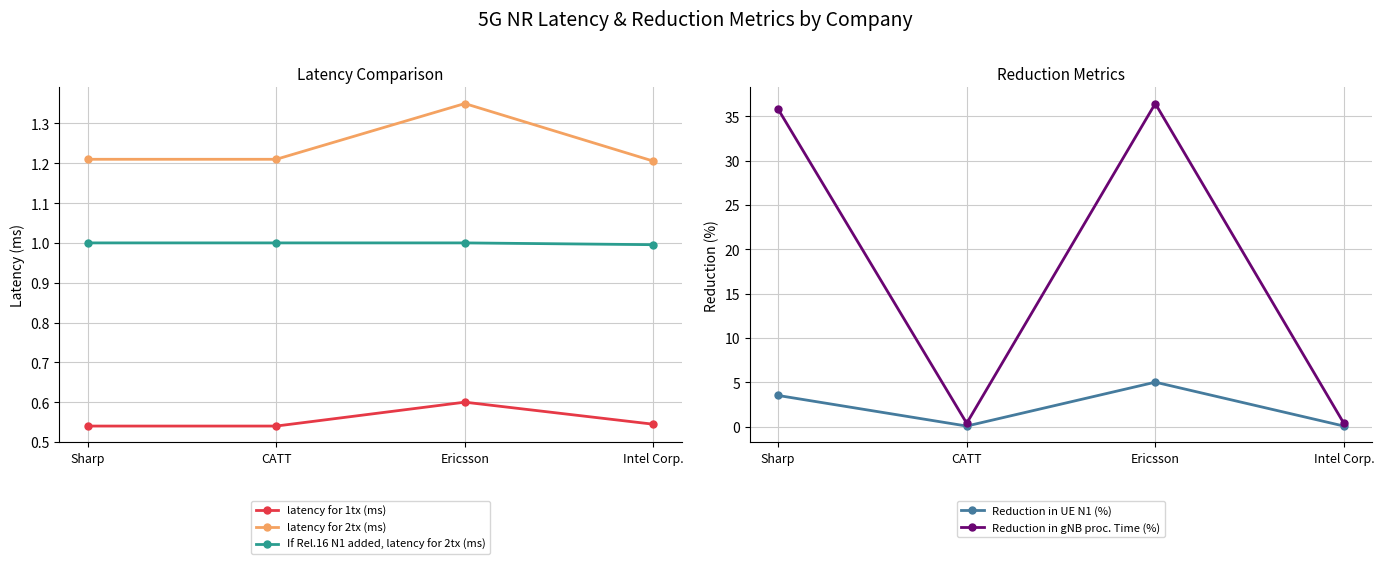

What is the label of the 4th point from the left?

Intel Corp.